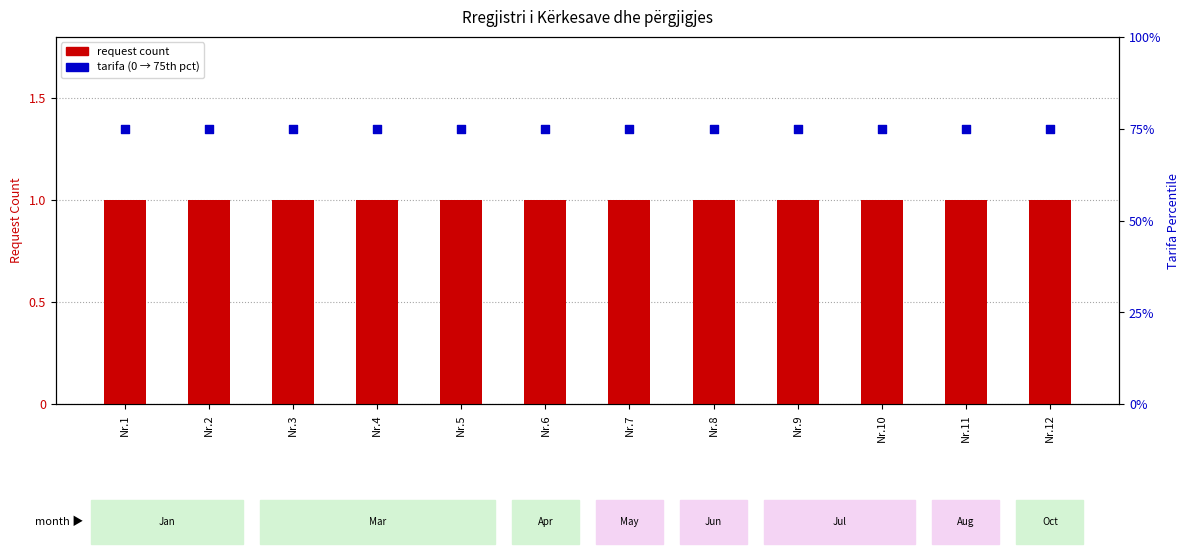

Which series has the widest spread of Y values?

request count